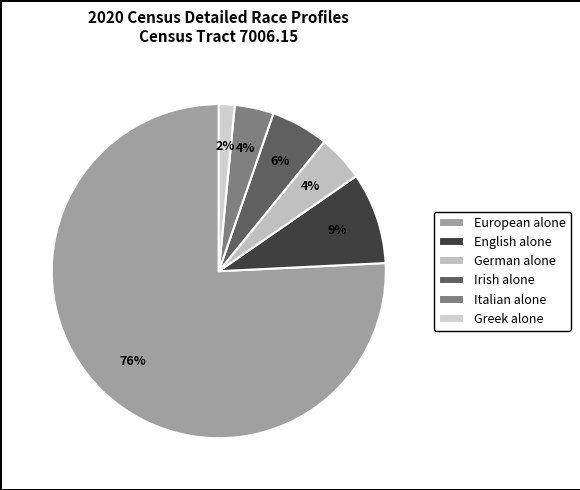

Is it true that European alone is 67% of the pie?

False